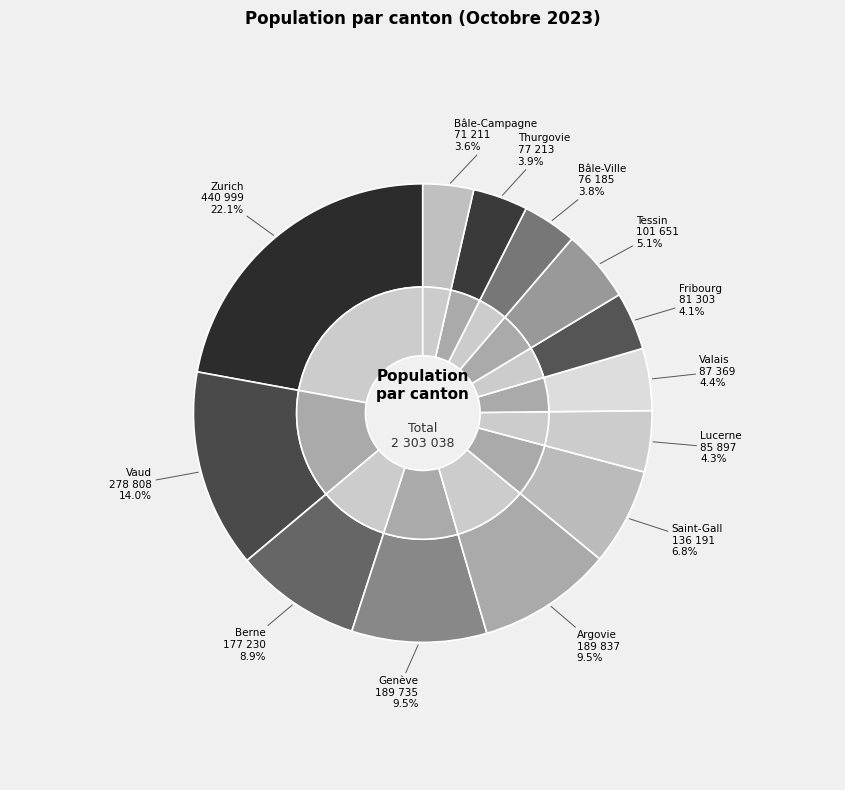

What percentage is the Thurgovie slice, to the nearest percent?

4%